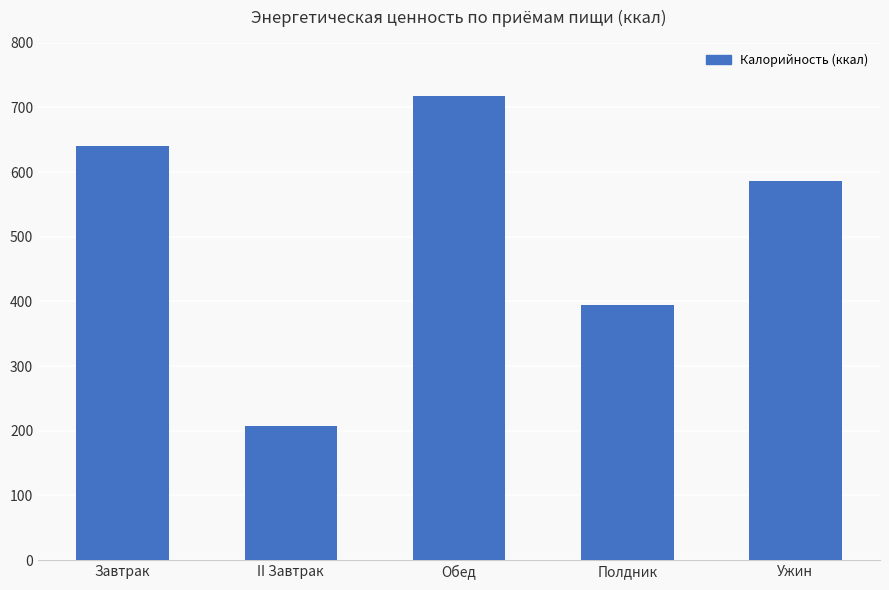

Where does the data first go above 585?

Завтрак